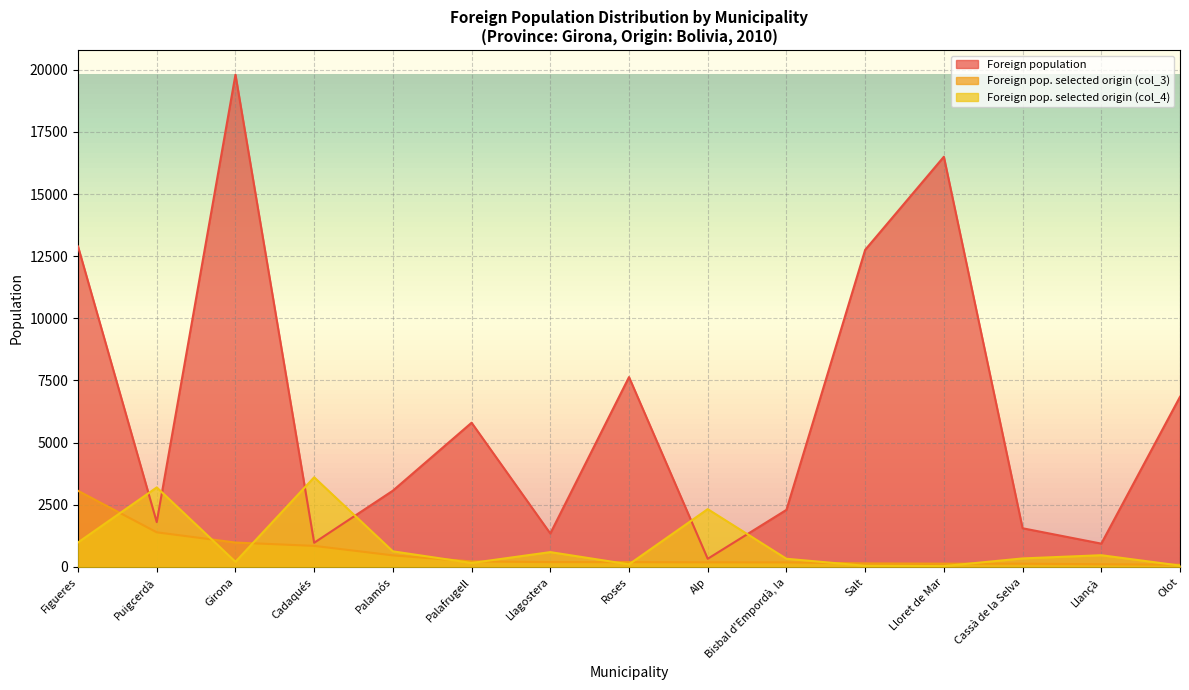

What value does the Foreign pop. selected origin (col_4) series have at Palamós, to the nearest 10?

630